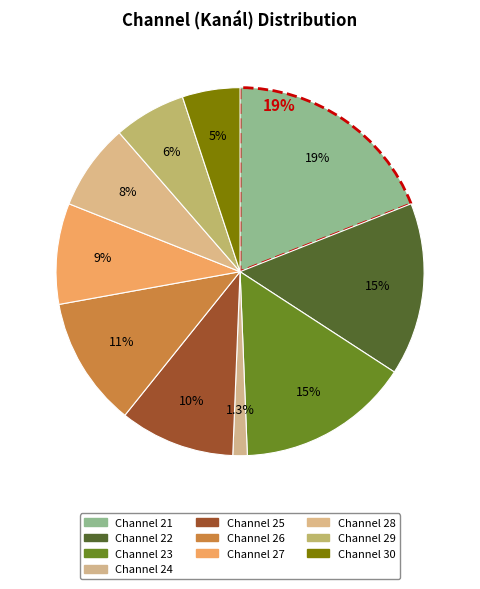

Count the number of slices in the pie.

10